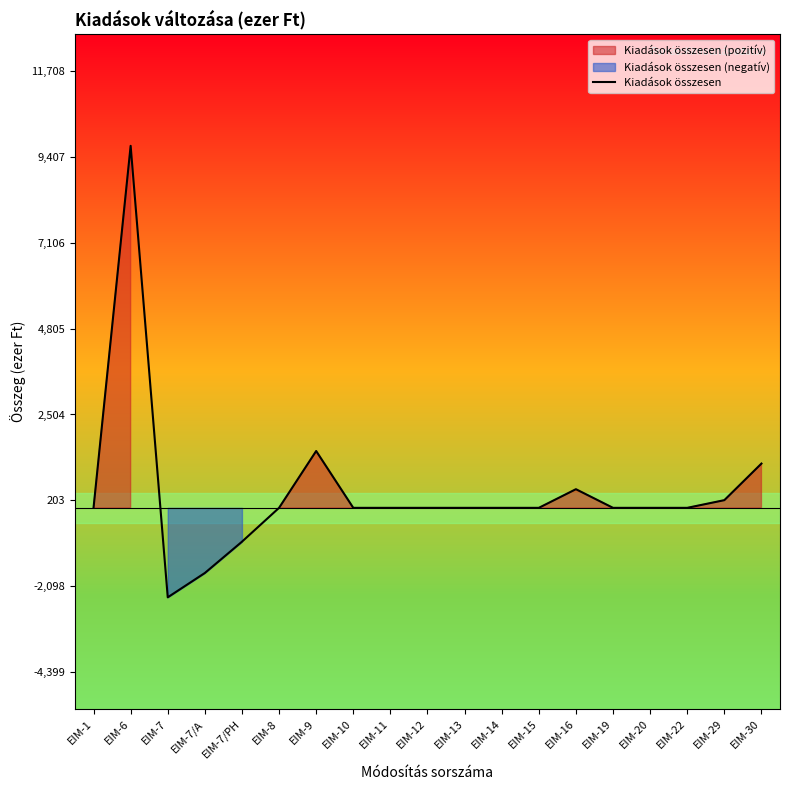

Reading left to right, what are all the values shown in this chart?

EIM-1=0.0	EIM-6=9708.2	EIM-7=-2399.3	EIM-7/A=-1747.0	EIM-7/PH=-907.9	EIM-8=0.0	EIM-9=1524.0	EIM-10=0.0	EIM-11=0.0	EIM-12=0.0	EIM-13=0.0	EIM-14=0.0	EIM-15=0.0	EIM-16=500.0	EIM-19=0.0	EIM-20=0.0	EIM-22=0.0	EIM-29=206.0	EIM-30=1187.0